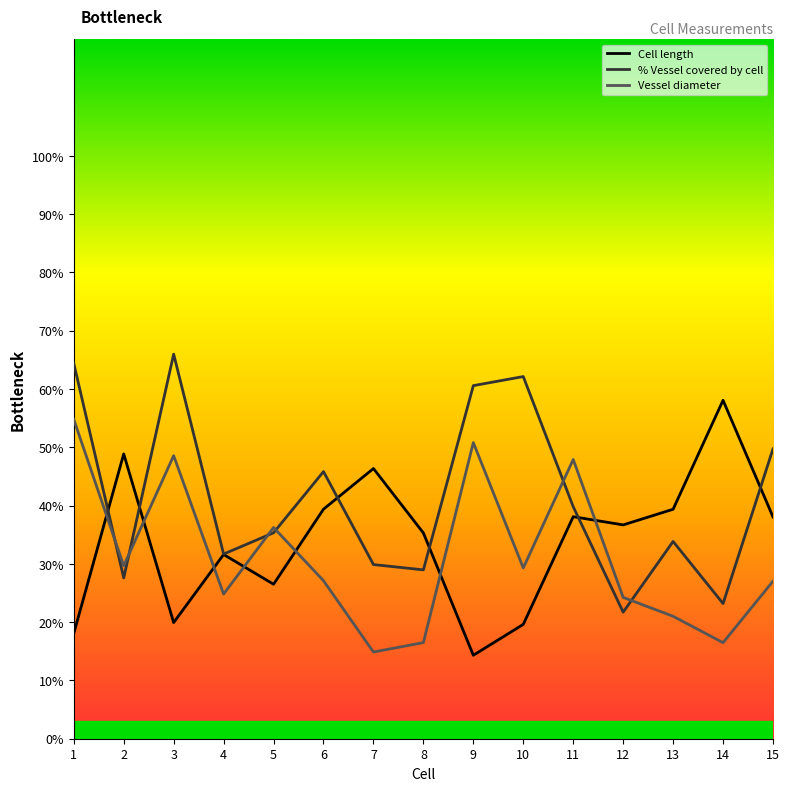

The % Vessel covered by cell series shows 10.7 at 12. True or false?

False